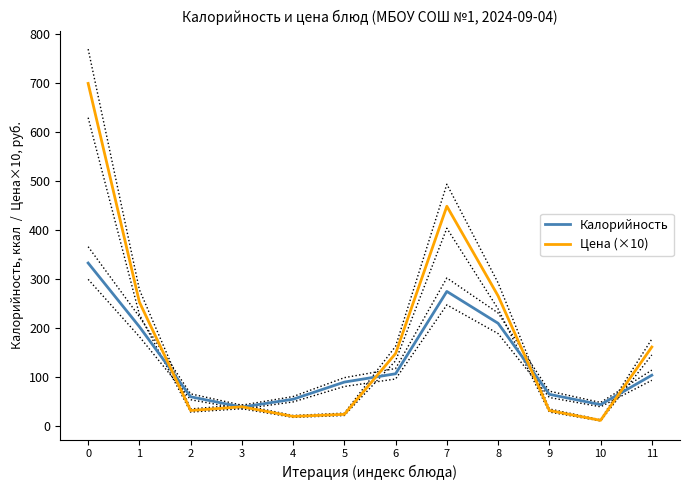

What is the value of the Цена (×10) point at the 8th from the left?

448.9